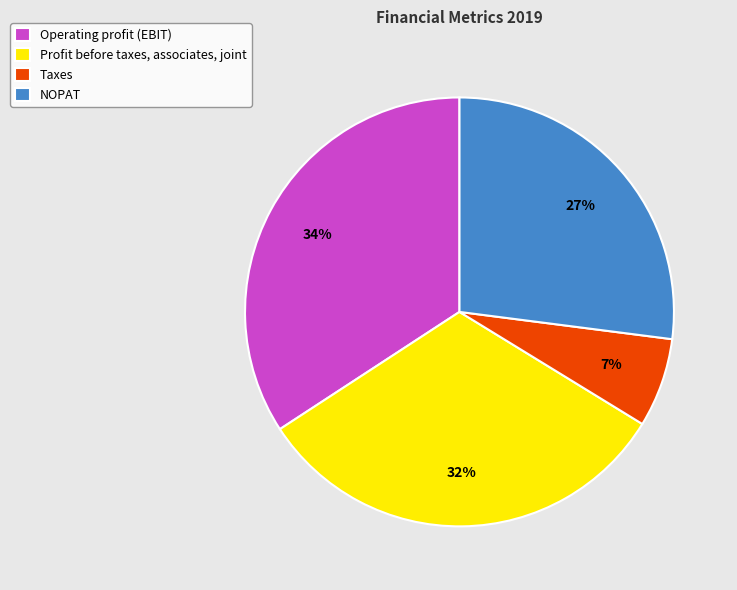

Rank the categories by value from highest to lowest.

Operating profit (EBIT), Profit before taxes, associates, joint, NOPAT, Taxes